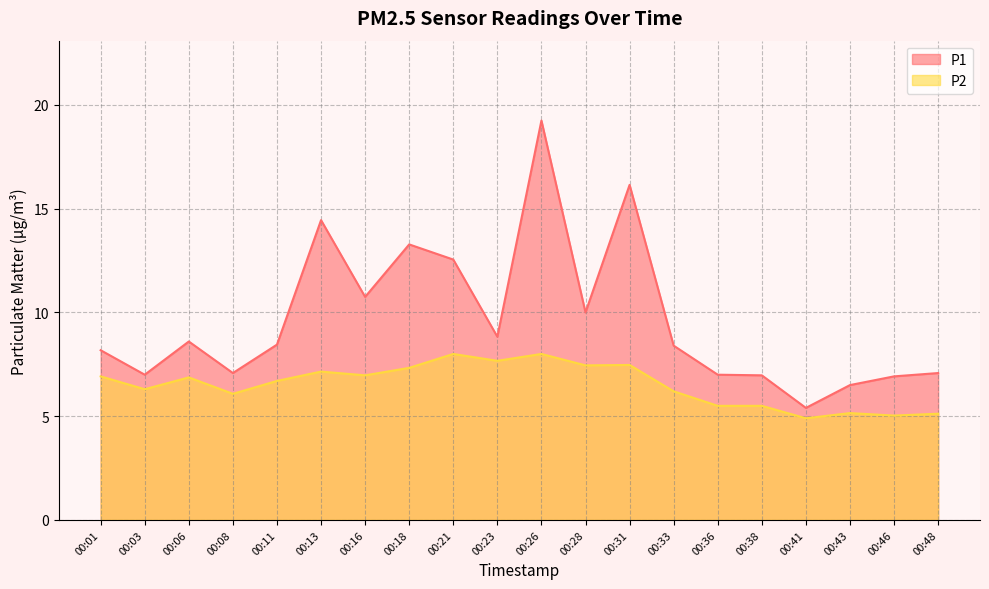

At which category is the sum across all series the highest?

00:26